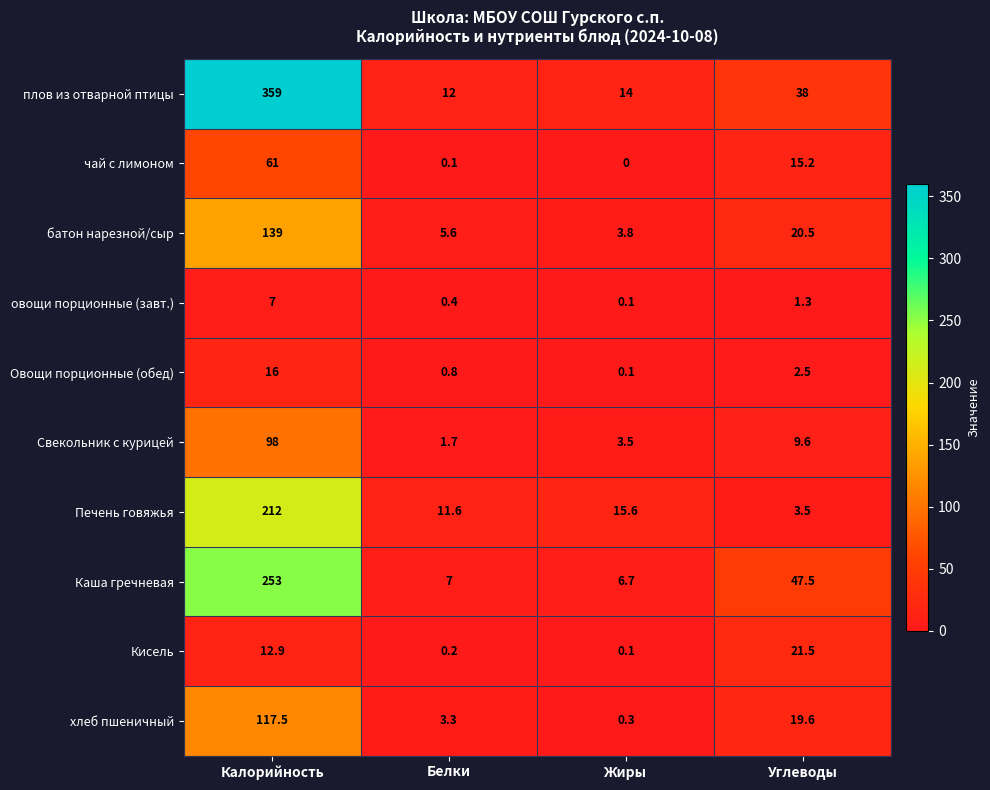

What value does the плов из отварной птицы series have at Калорийность?

359.0